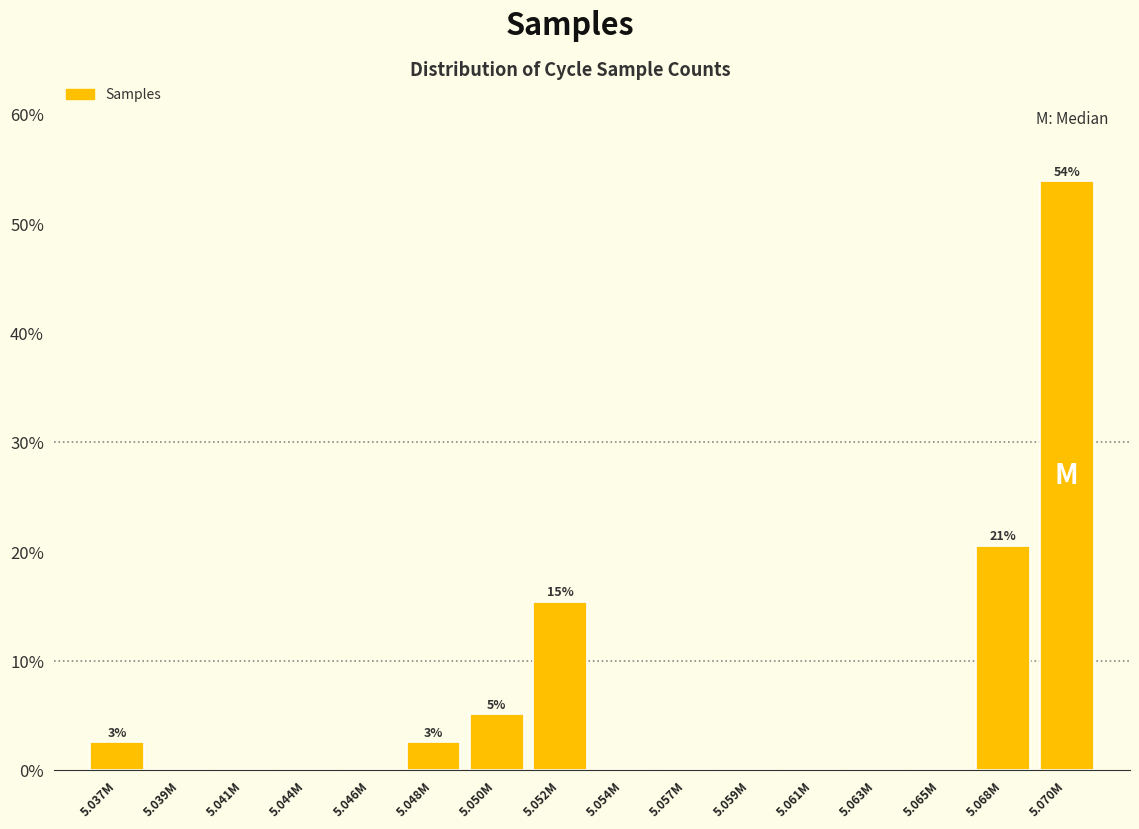

Reading left to right, list all the values displayed in this chart.

5.037M=2.6	5.039M=0.0	5.041M=0.0	5.044M=0.0	5.046M=0.0	5.048M=2.6	5.050M=5.1	5.052M=15.4	5.054M=0.0	5.057M=0.0	5.059M=0.0	5.061M=0.0	5.063M=0.0	5.065M=0.0	5.068M=20.5	5.070M=53.8